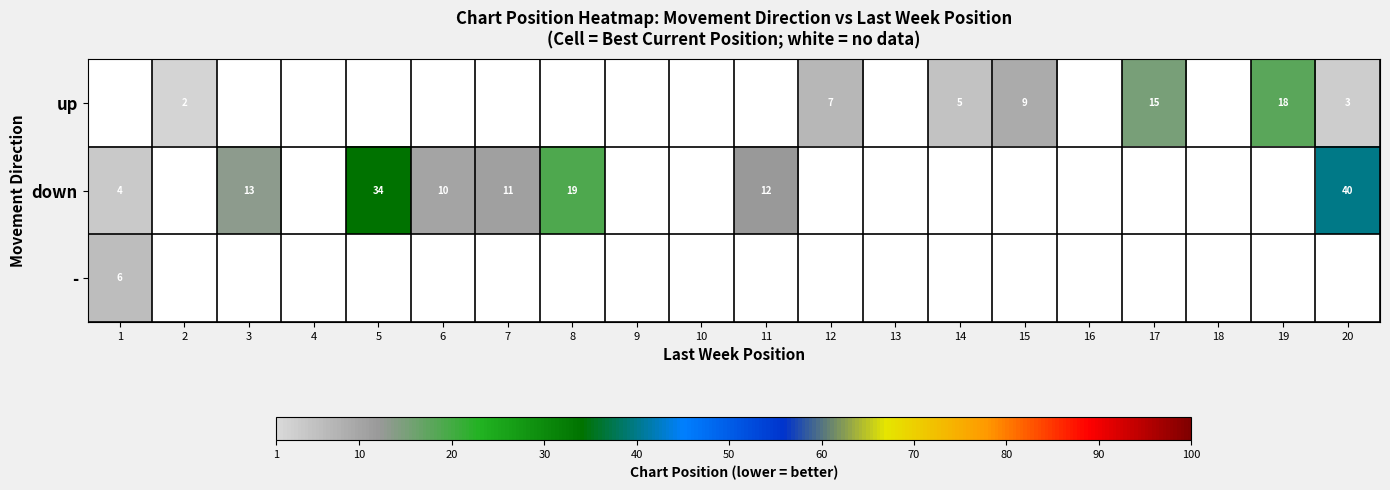

The up series shows 18 at 19. True or false?

True